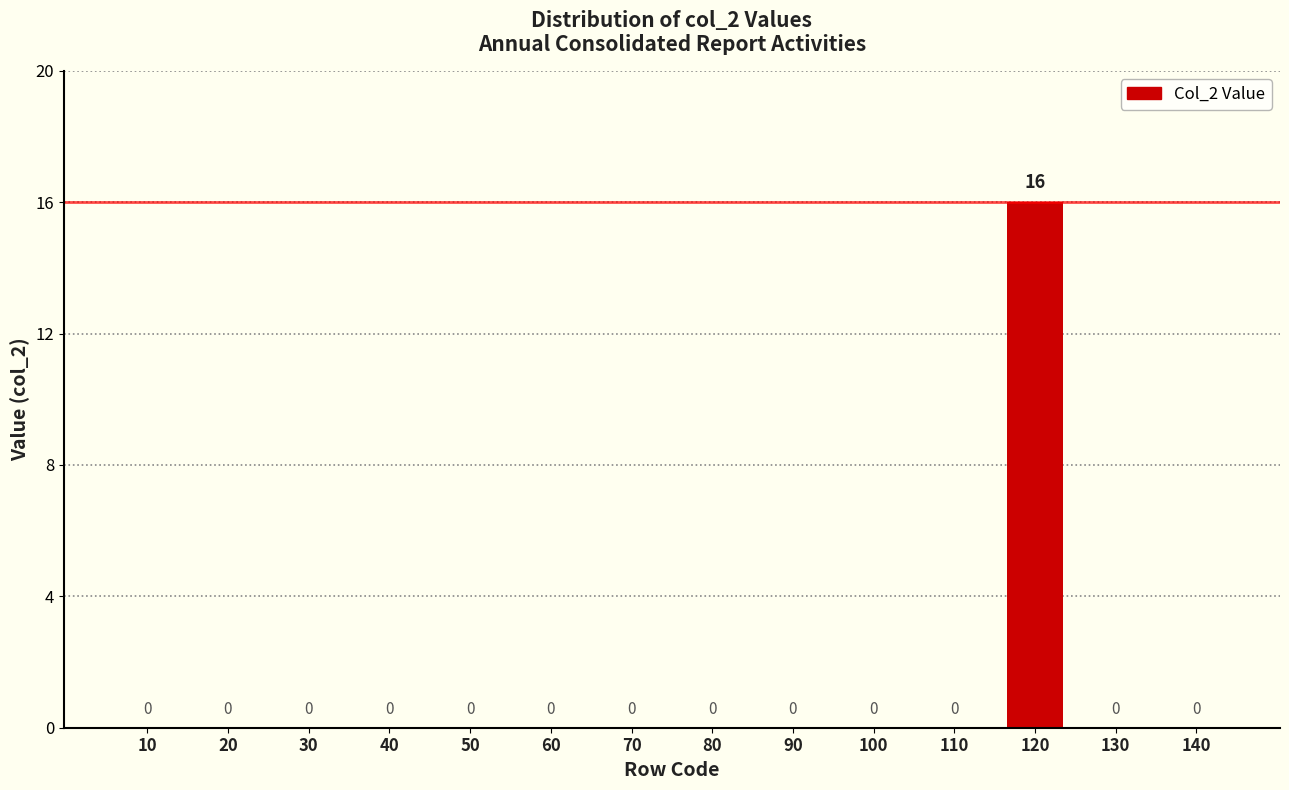

Reading left to right, extract all data points from this chart.

10=0	20=0	30=0	40=0	50=0	60=0	70=0	80=0	90=0	100=0	110=0	120=16	130=0	140=0